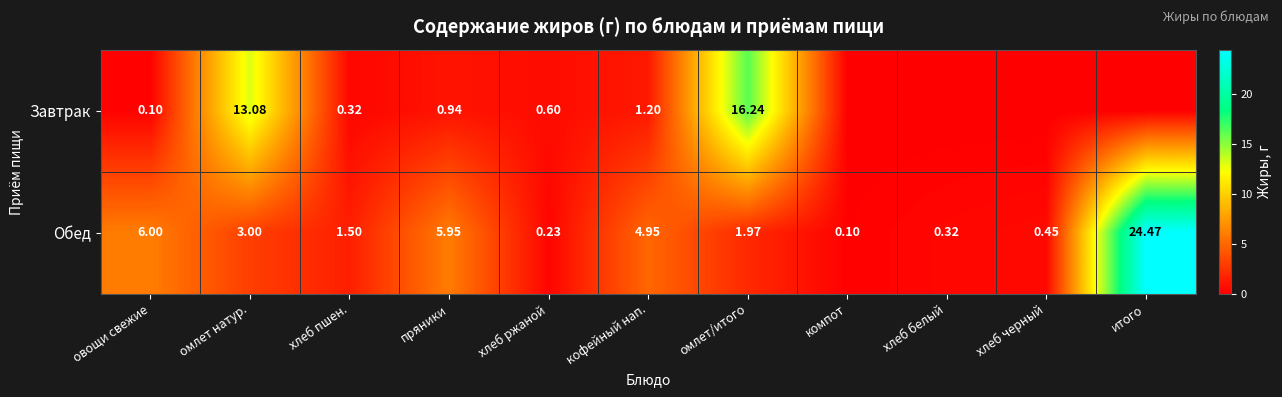

Is the value of Завтрак at овощи свежие greater than the value of Обед at овощи свежие?

No